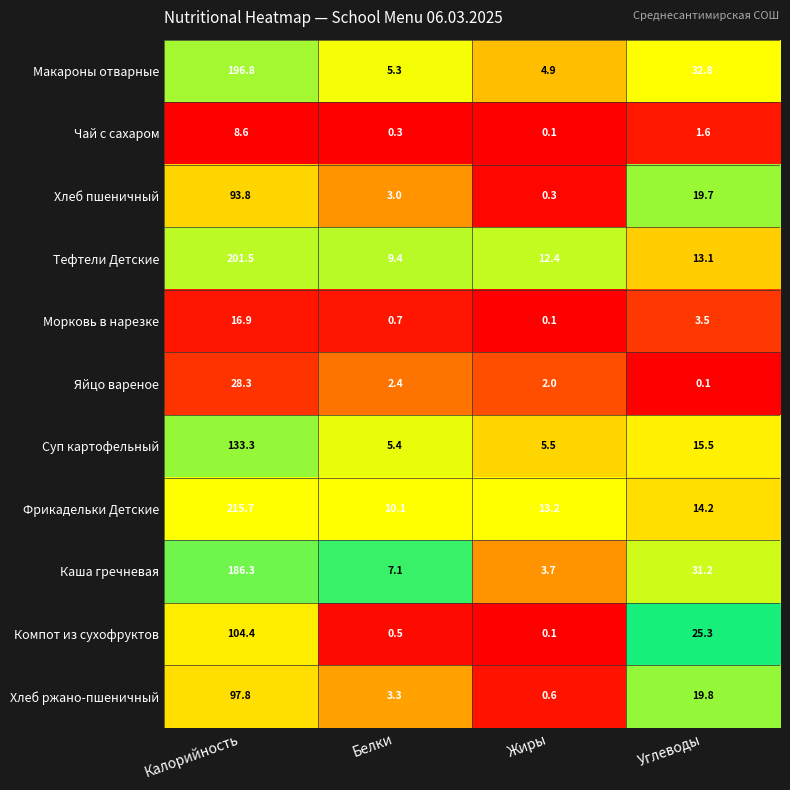

What is the sum of all Яйцо вареное values?

32.8